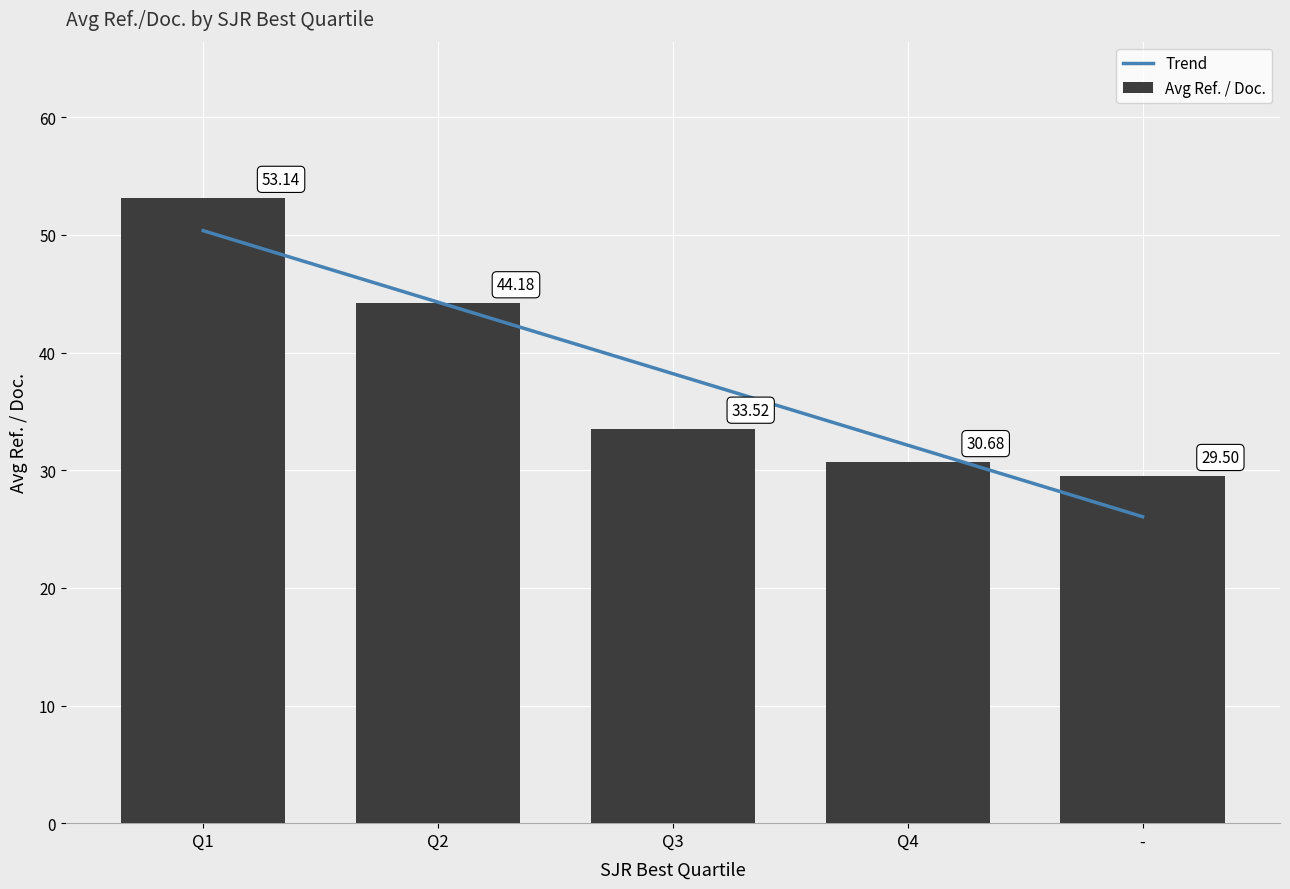

What is the smallest value displayed?

29.5